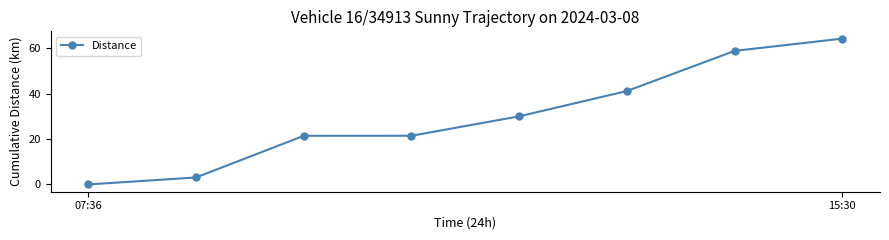

True or false: the data has more than 2 interior local peaks.

False